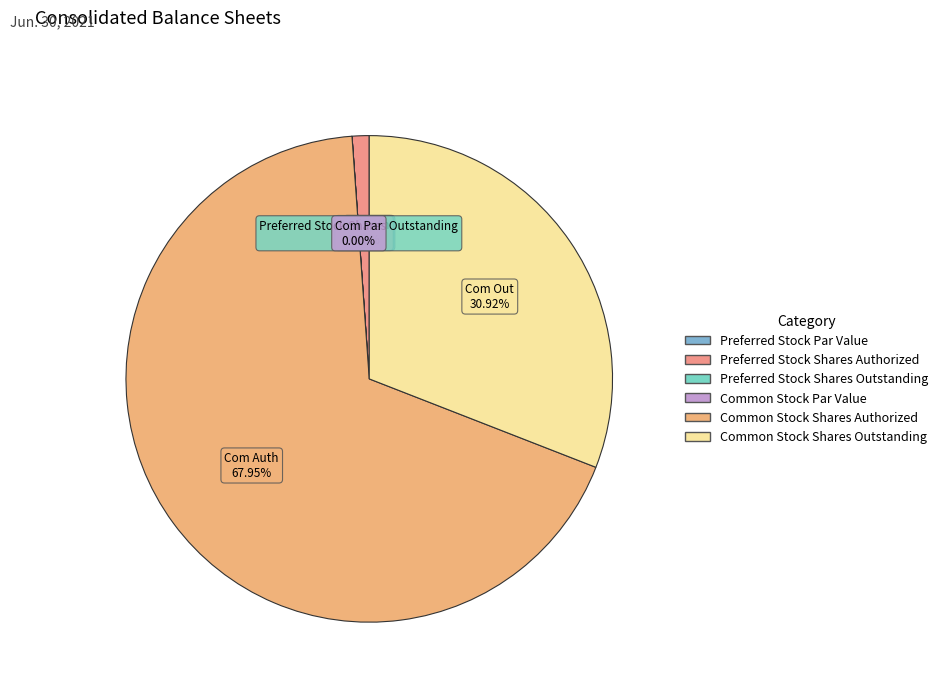

The Common Stock Shares Outstanding slice represents 31% of the pie. True or false?

True